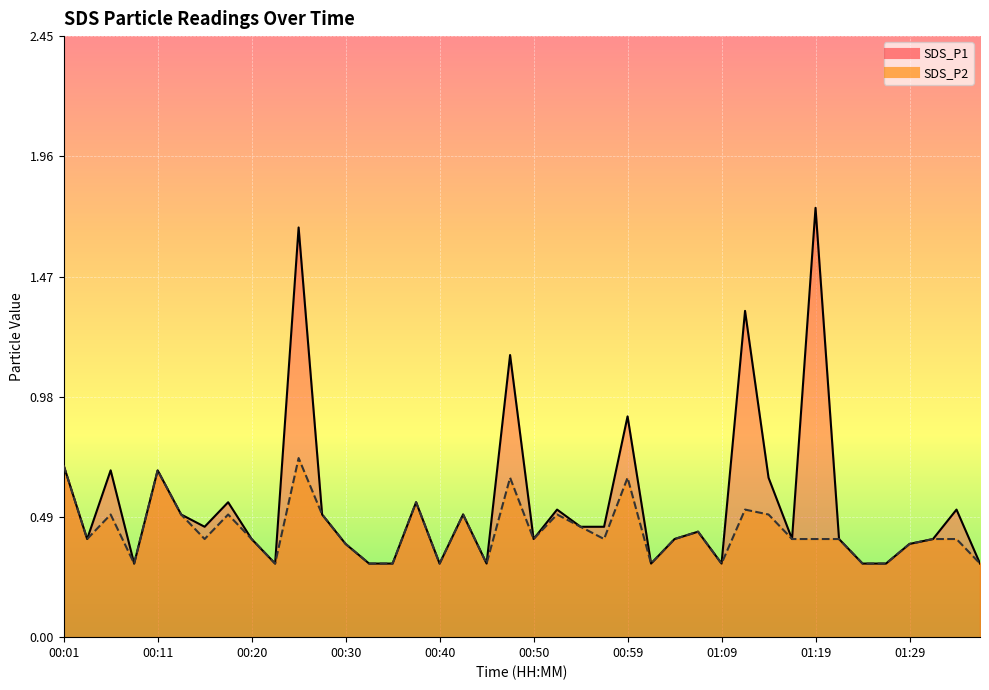

Between 00:38 and 01:07, which series saw the biggest shift?

SDS_P1